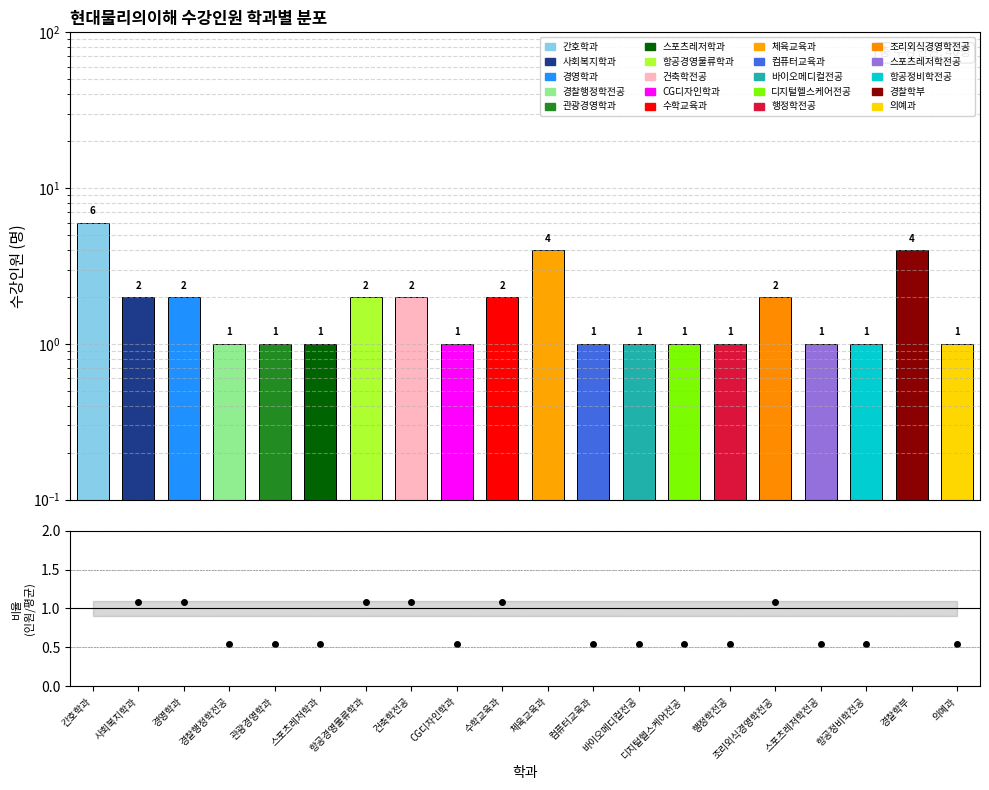

Which has a higher value, 사회복지학과 or 체육교육과?

체육교육과